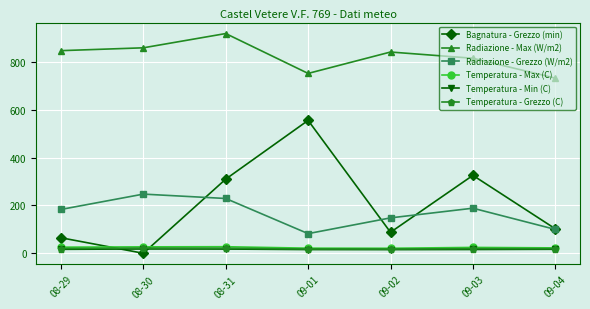

True or false: Temperatura - Grezzo (C) has a value of 21.3 at 08-31.

True